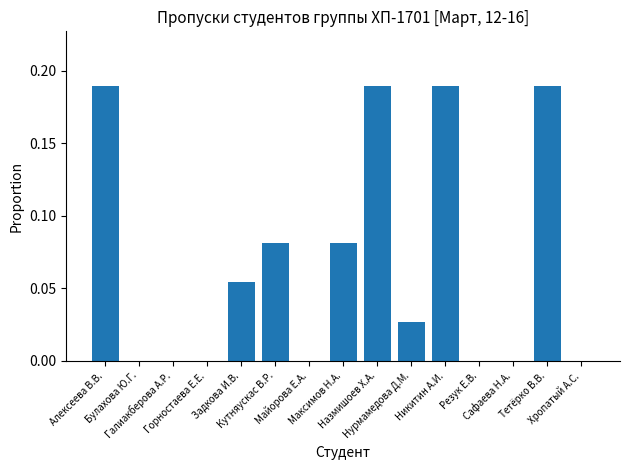

What is the sum of all values?

1.0